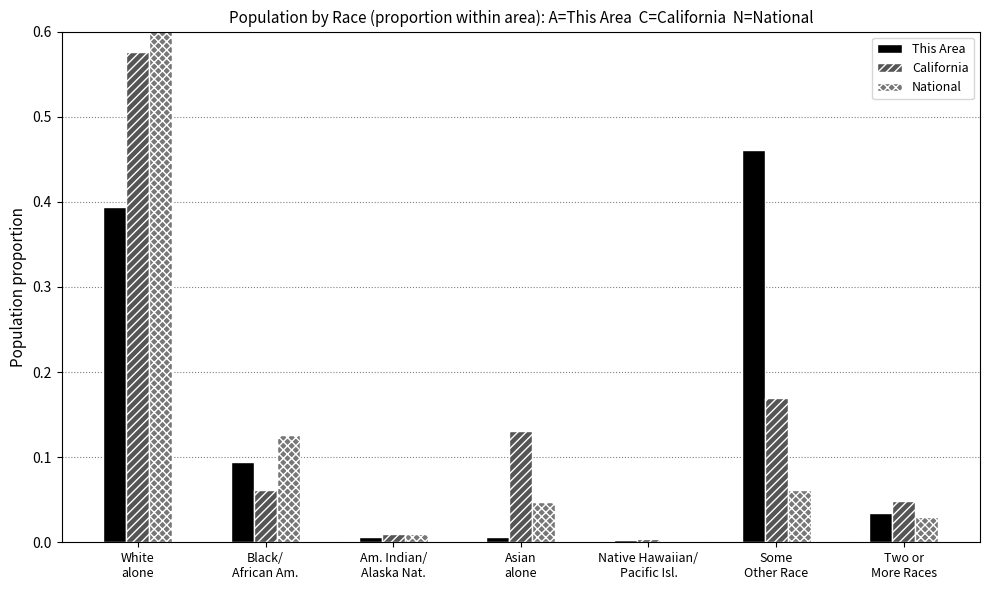

Reading left to right, extract all data points from this chart.

This Area: 0.4	0.1	0.0	0.0	0.0	0.5	0.0
California: 0.6	0.1	0.0	0.1	0.0	0.2	0.0
National: 0.7	0.1	0.0	0.0	0.0	0.1	0.0